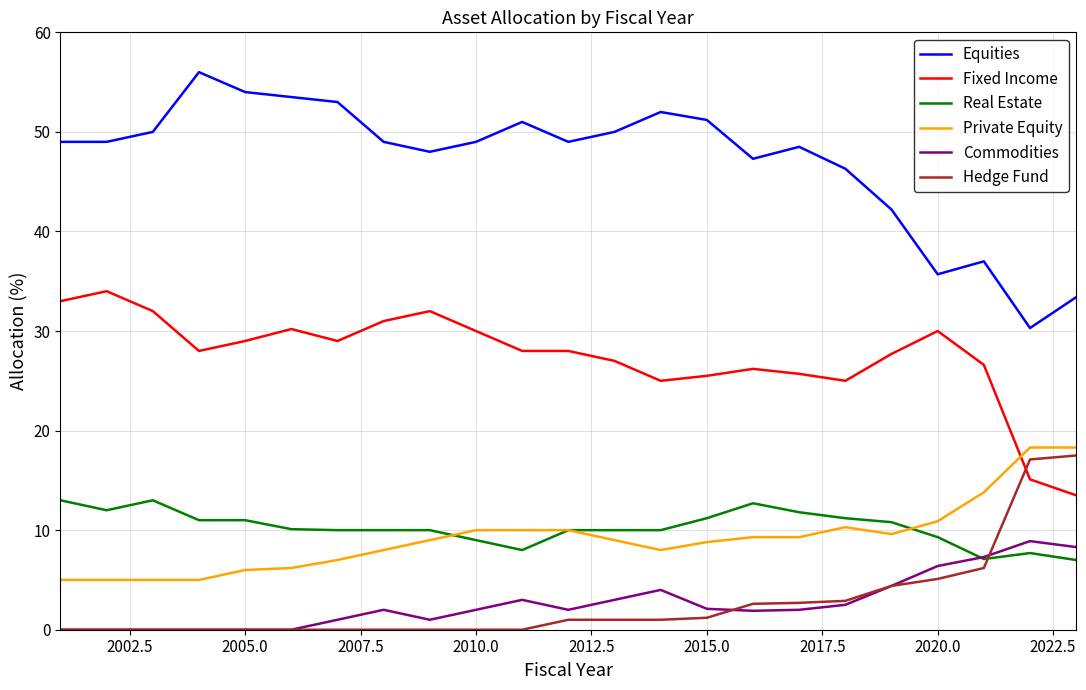

True or false: Real Estate and Fixed Income intersect in this chart.

False